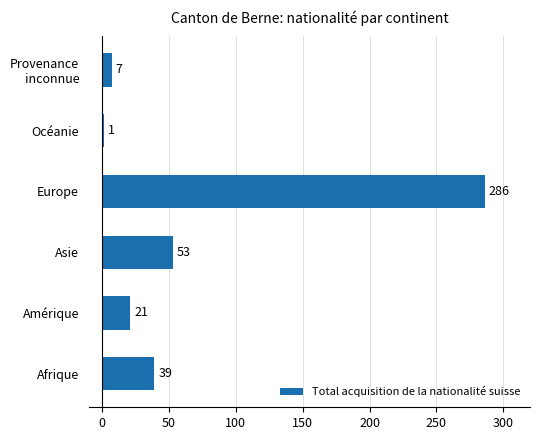

At which category does the chart reach its peak across all series?

Europe